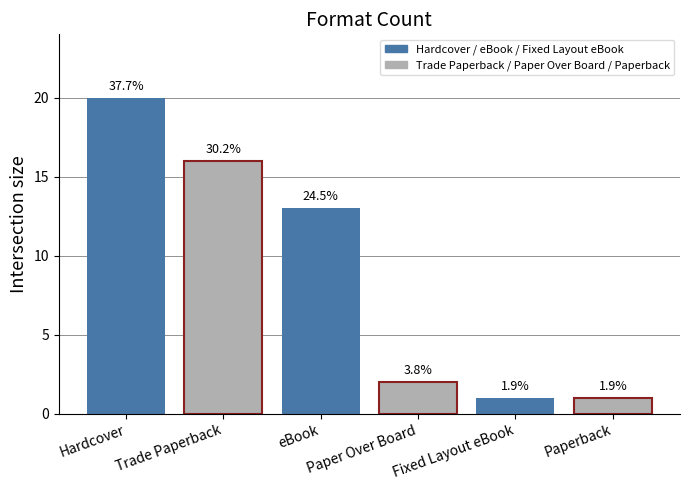

What is the average value?

9